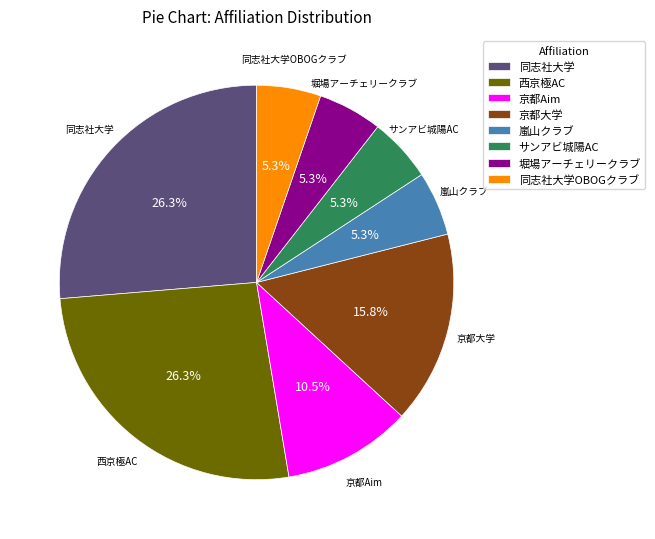

What is the ratio of the value at サンアビ城陽AC to the value at 京都Aim?

0.5